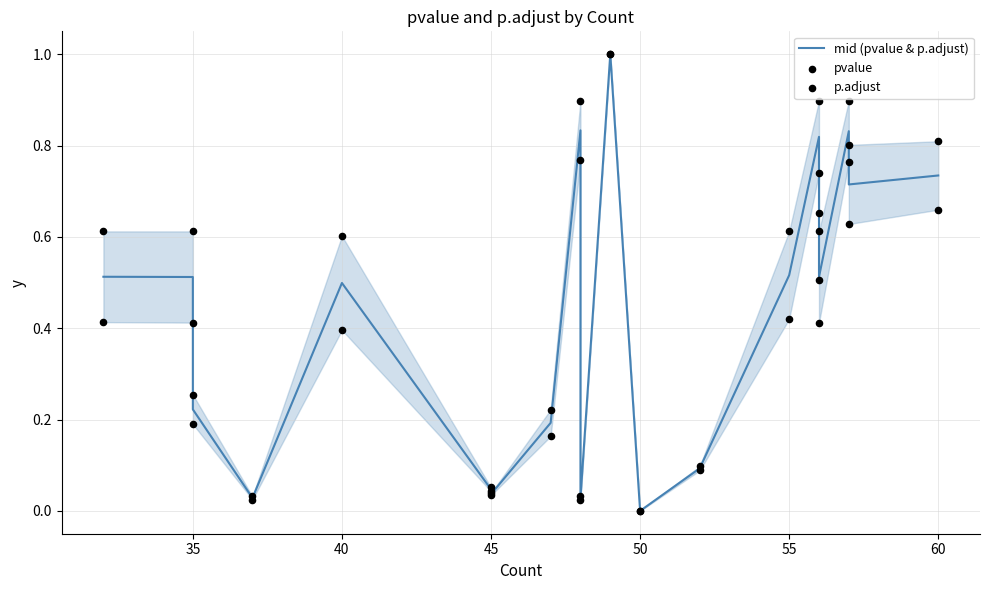

Is the value of p.adjust at 13 greater than the value of pvalue at 8?

No